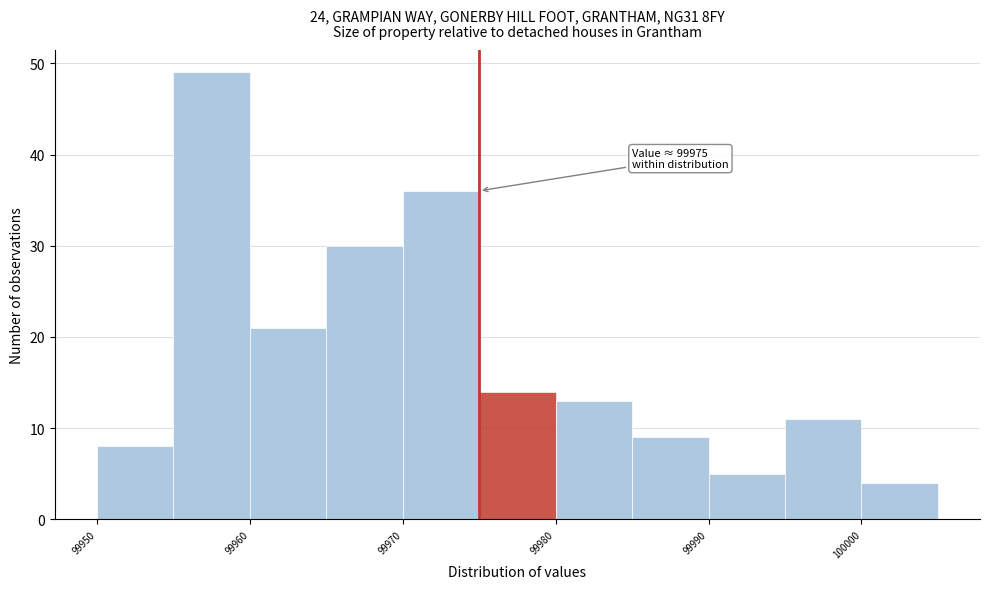

Which range on the x-axis has the tallest bar?

99955 to 99960